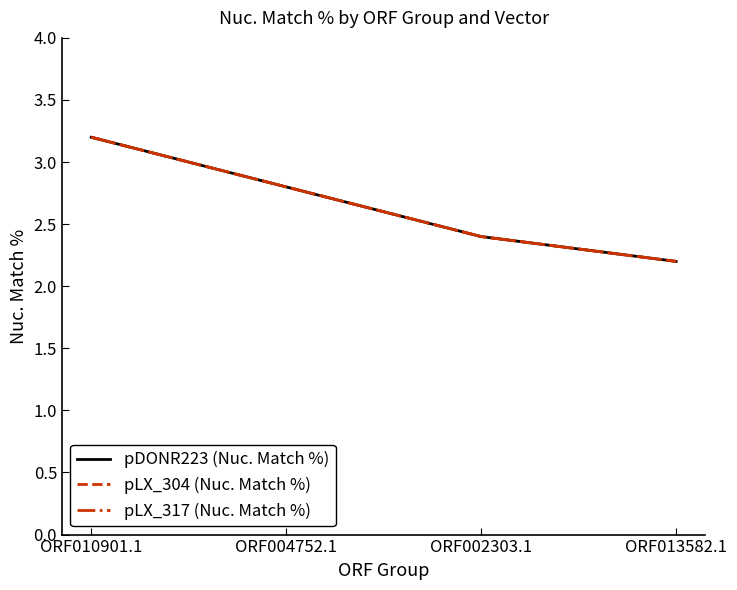

The pLX_304 (Nuc. Match %) series shows 0.8 at ORF004752.1. True or false?

False